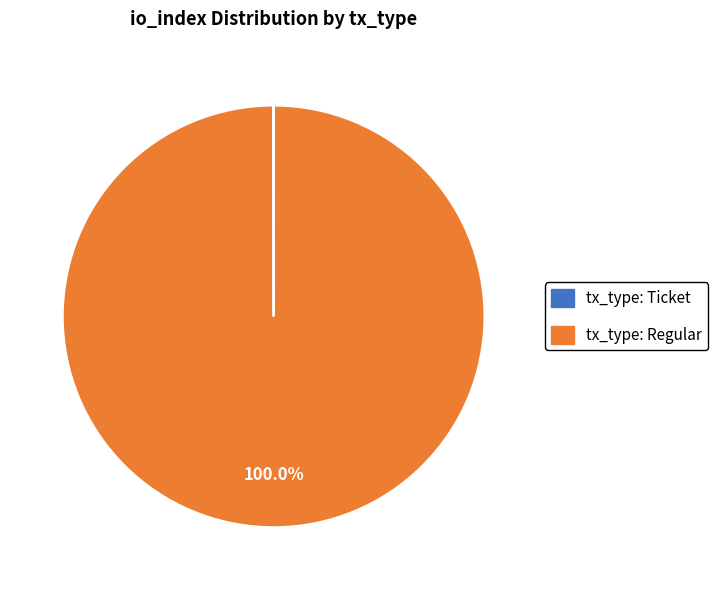

Which category has the biggest portion of the pie?

tx_type: Regular